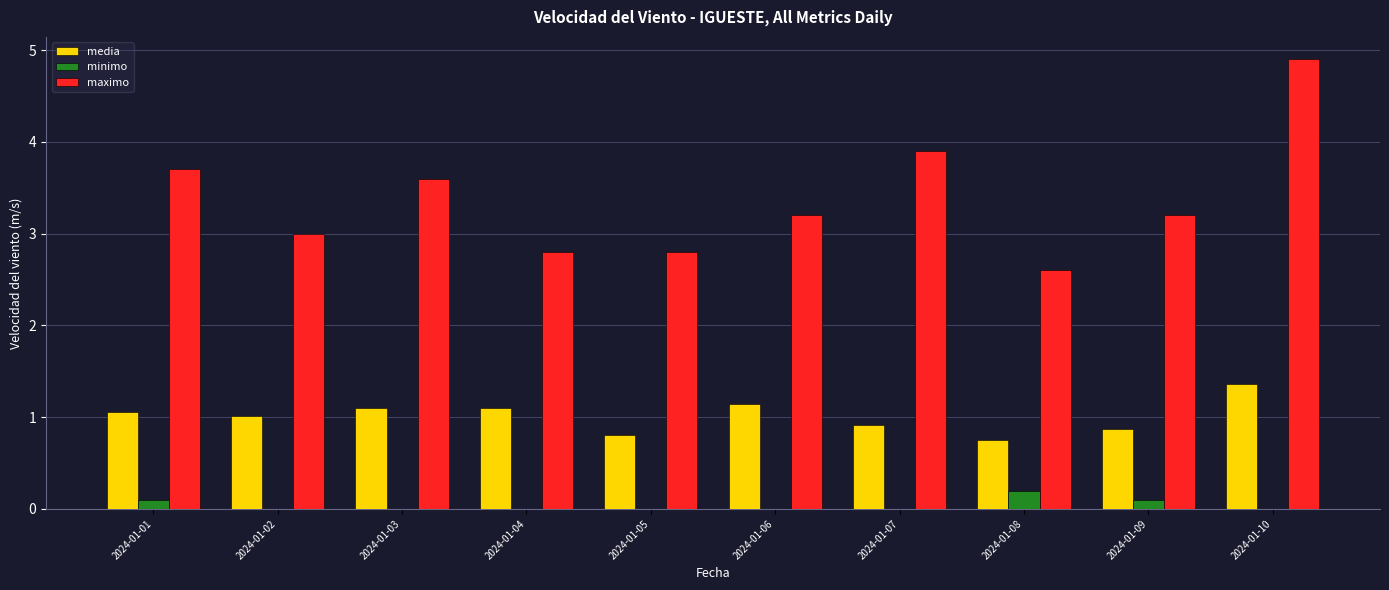

How many categories are shown in the chart?

10